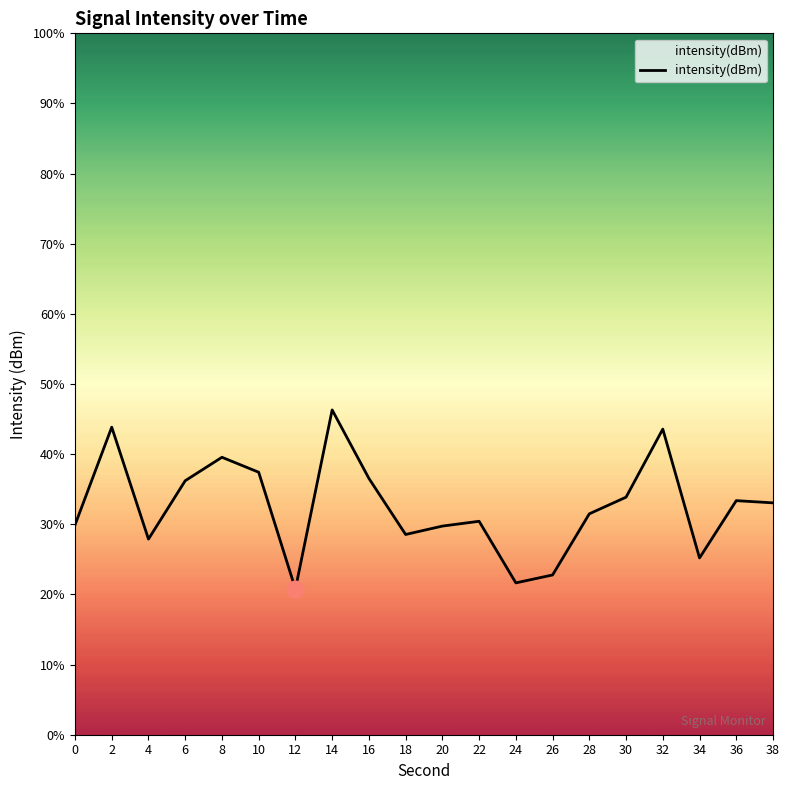

At which category does the data reach its first local valley?

4